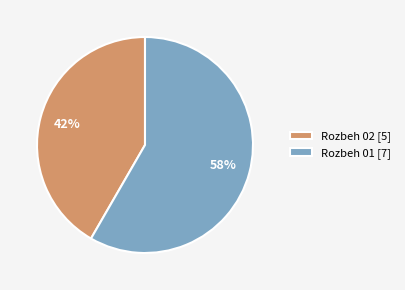

Does any single category account for the majority?

Yes